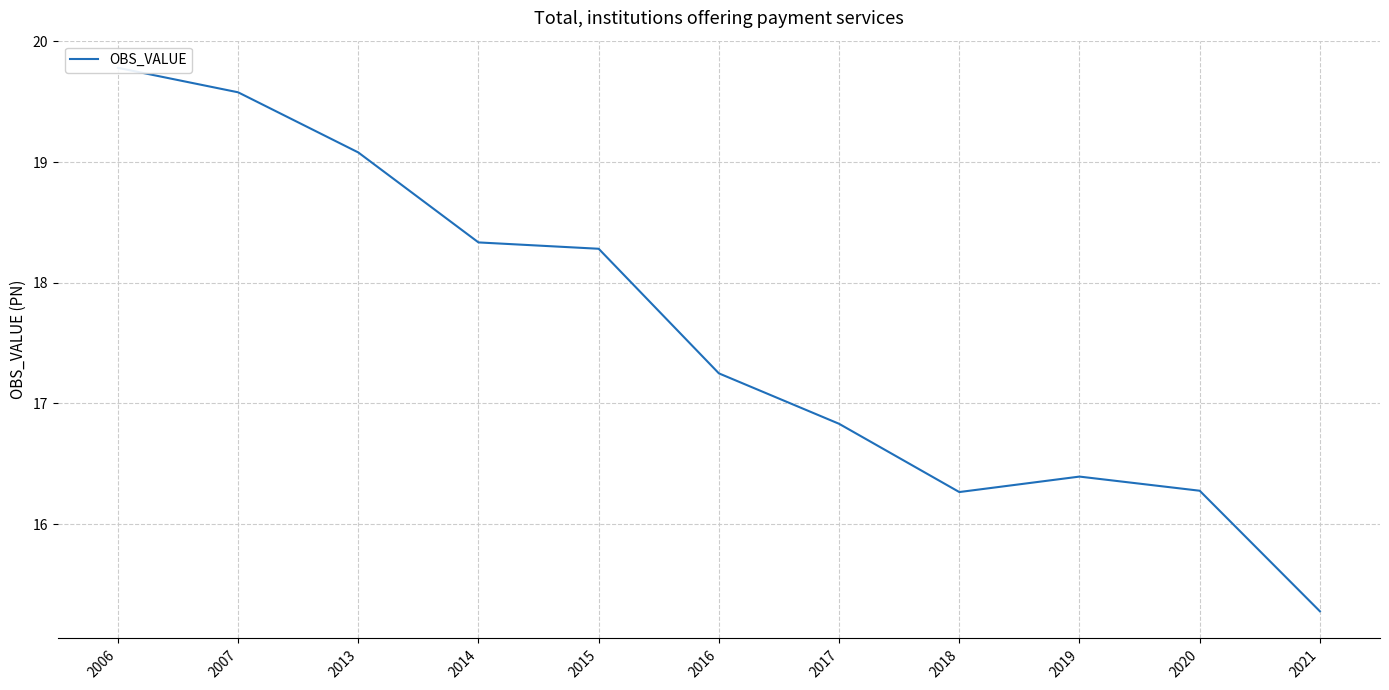

Which has a higher value, 2020 or 2014?

2014